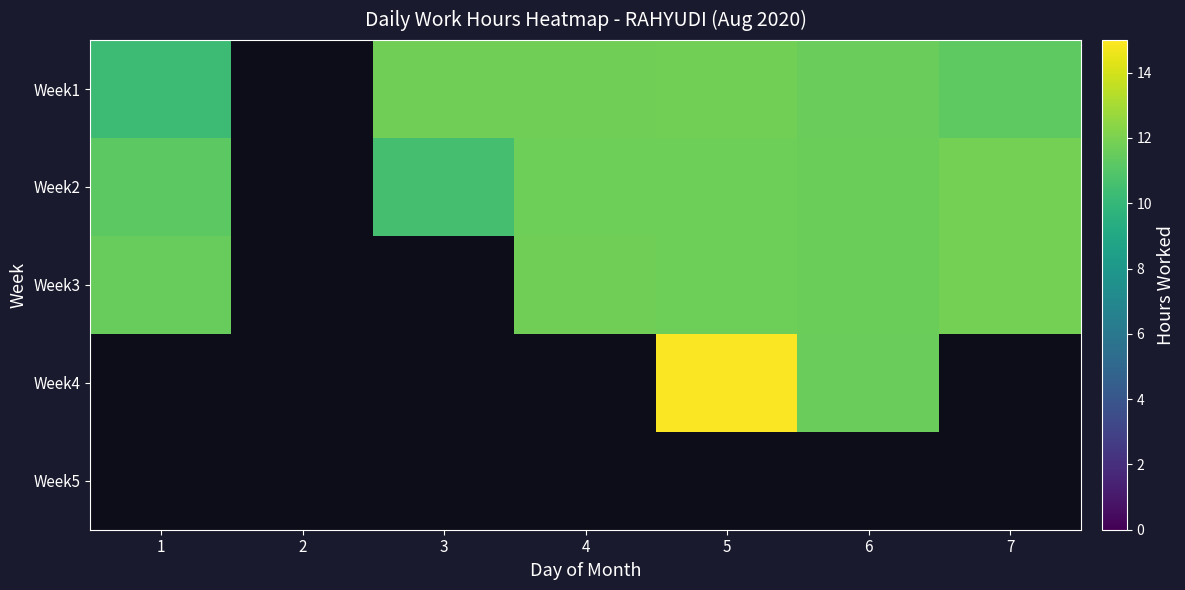

At how many categories does at least one series exceed 0?

6